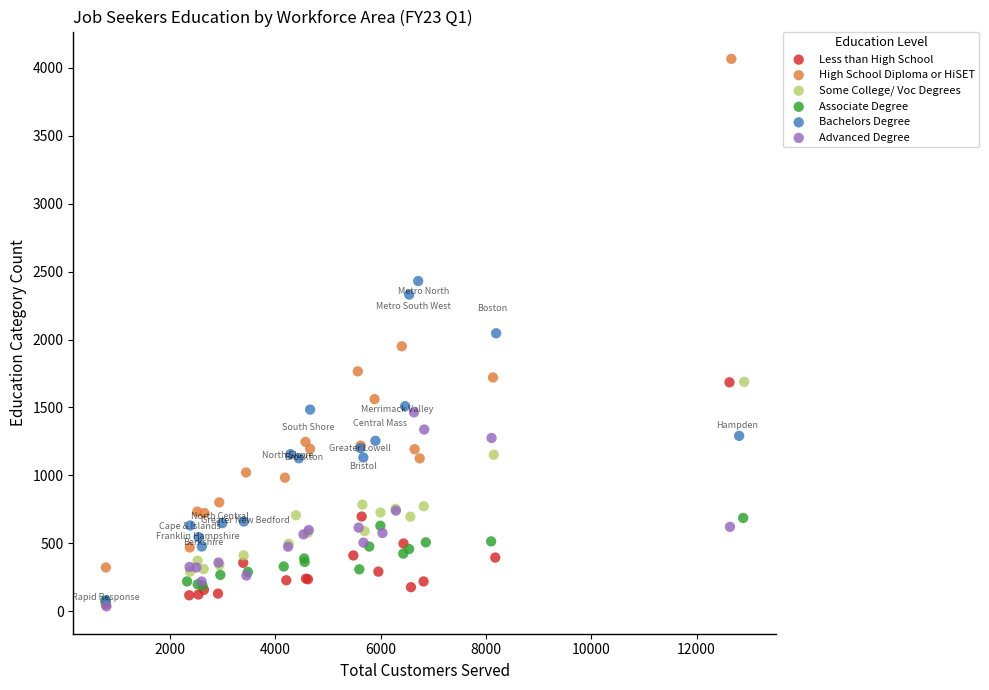

Which series reaches the maximum Y coordinate?

High School Diploma or HiSET